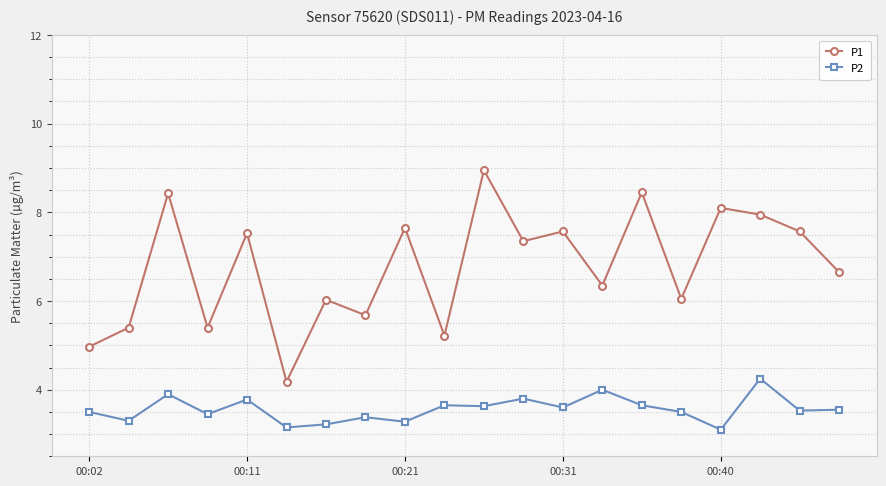

Does the chart have visible grid lines?

Yes